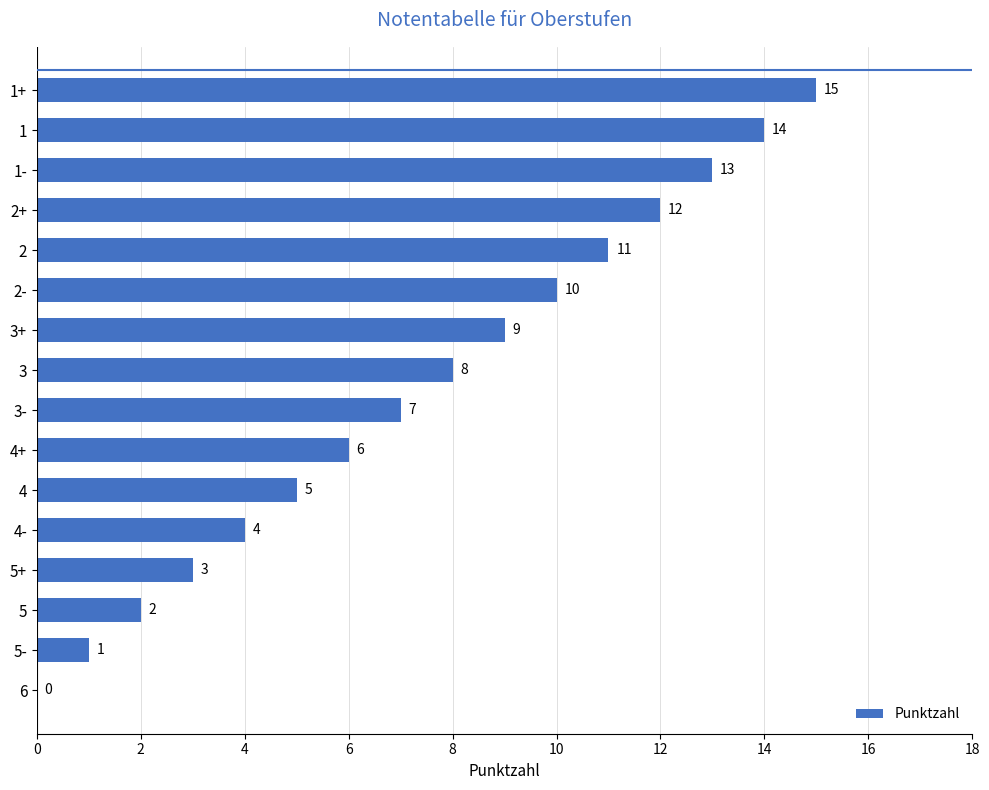

True or false: the data shows 10 at 2-.

True